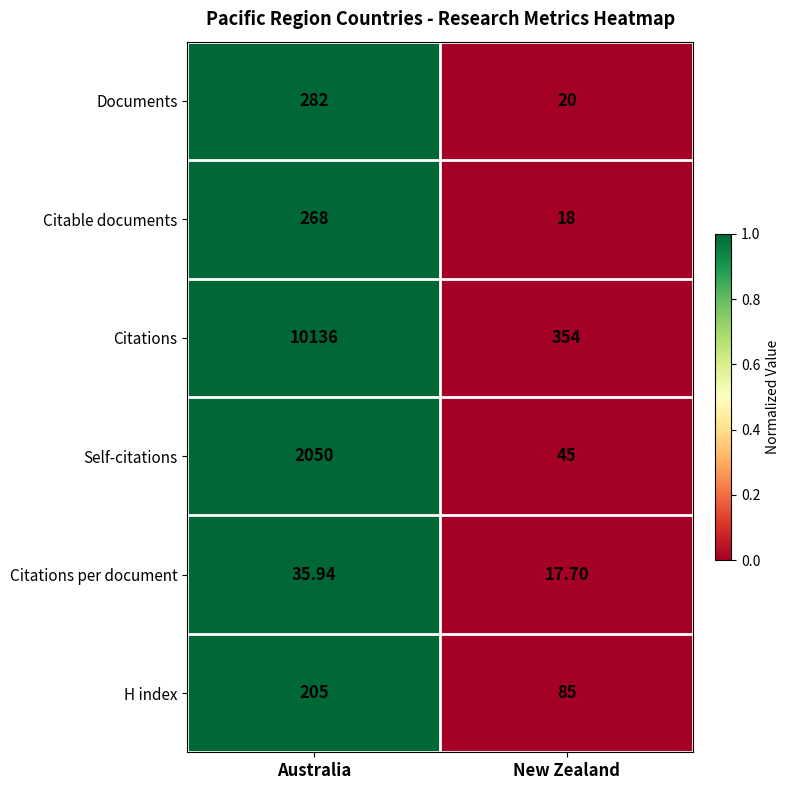

At which category is the sum across all series the highest?

Australia